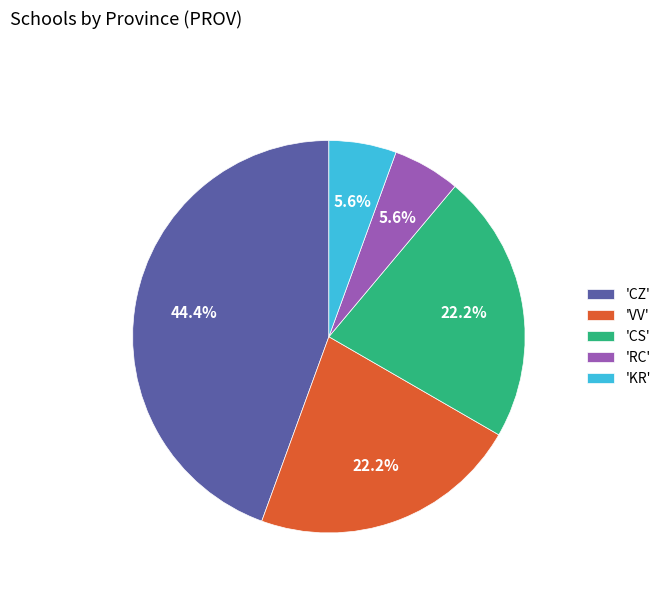

To the nearest percent, what is the difference between the largest and smallest slice percentages?

39%